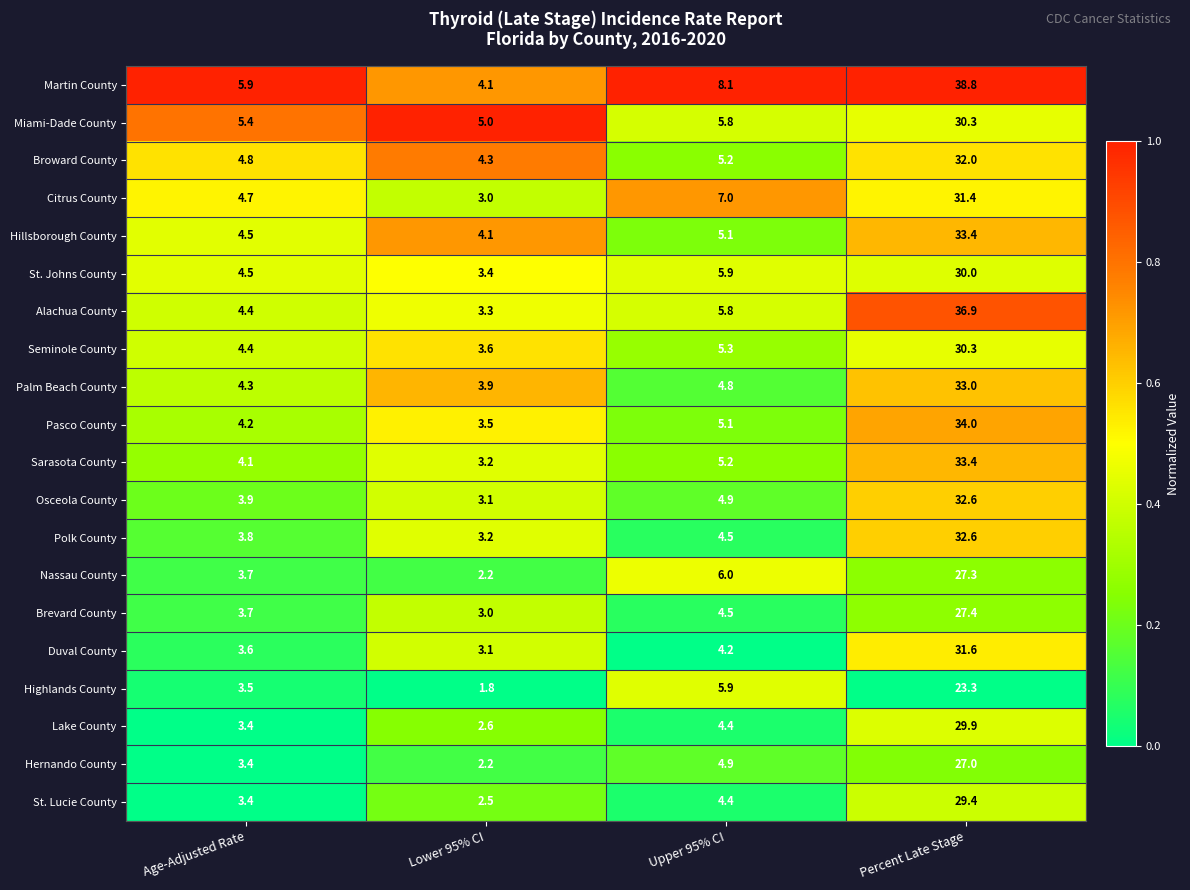

Which series has the largest total across all categories?

Martin County